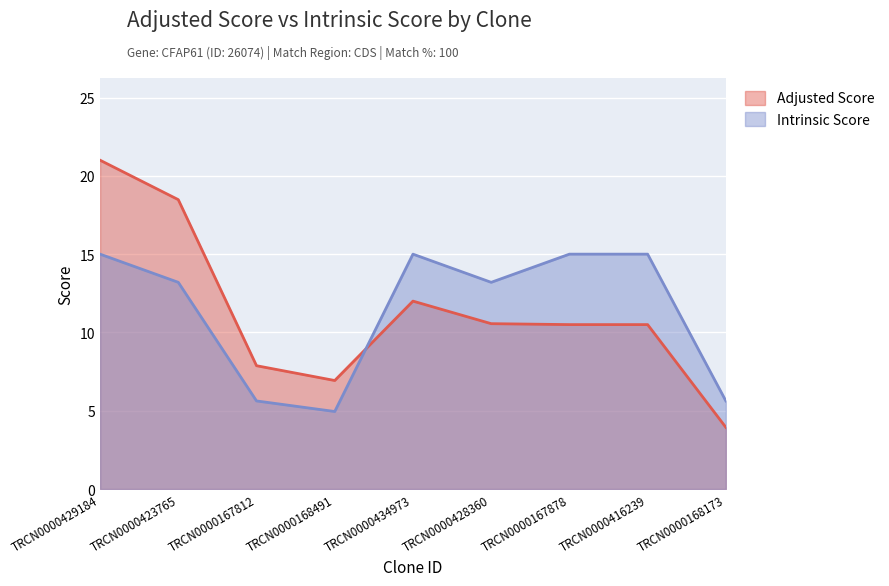

Does the chart display data point markers on the line(s)?

No